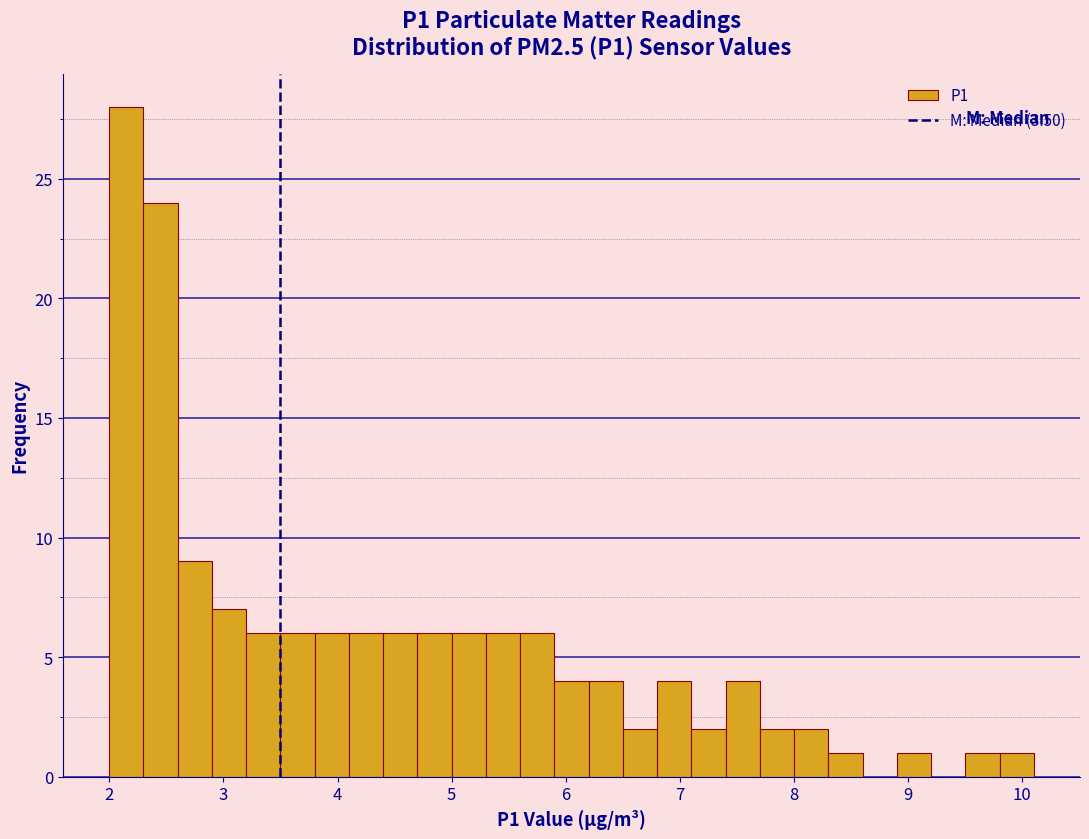

Read against the x-axis, roughly where is the centre of the tallest bar?

2.2